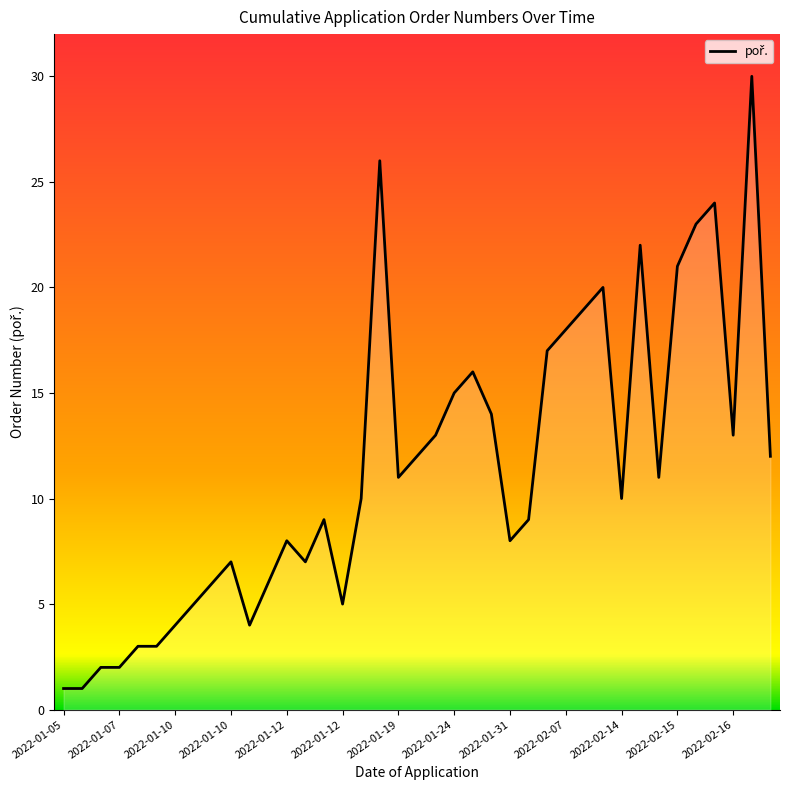

What is the difference between the maximum and minimum values?

29